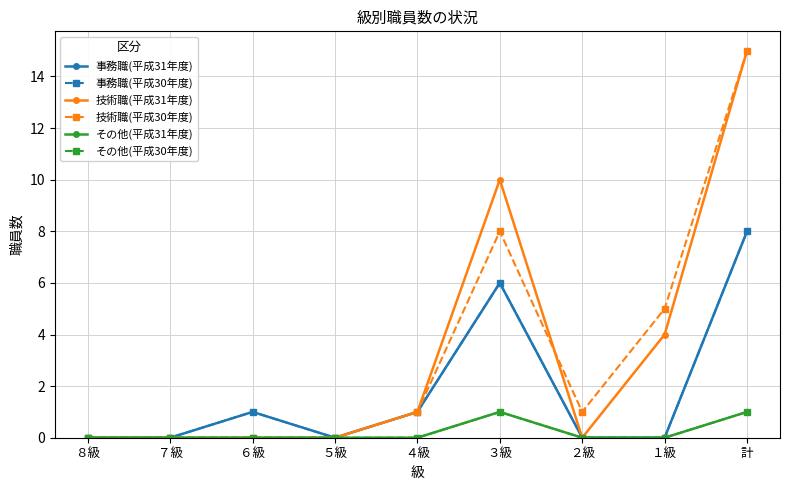

Does the chart have visible grid lines?

Yes